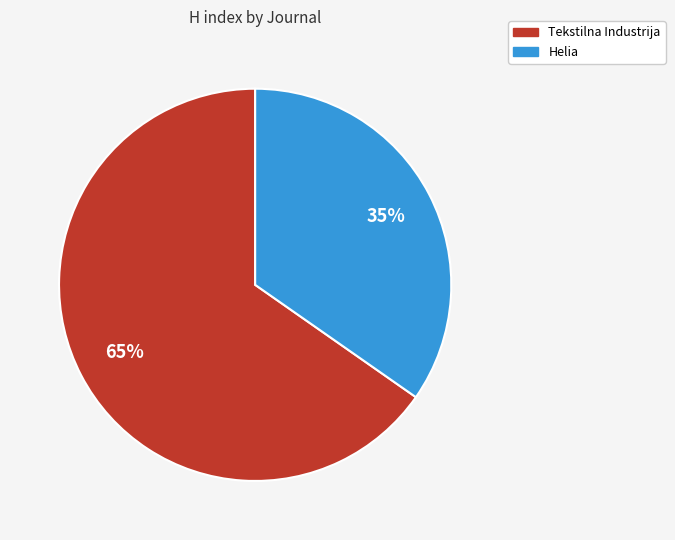

Combined, do Helia and Tekstilna Industrija account for over 50%?

Yes